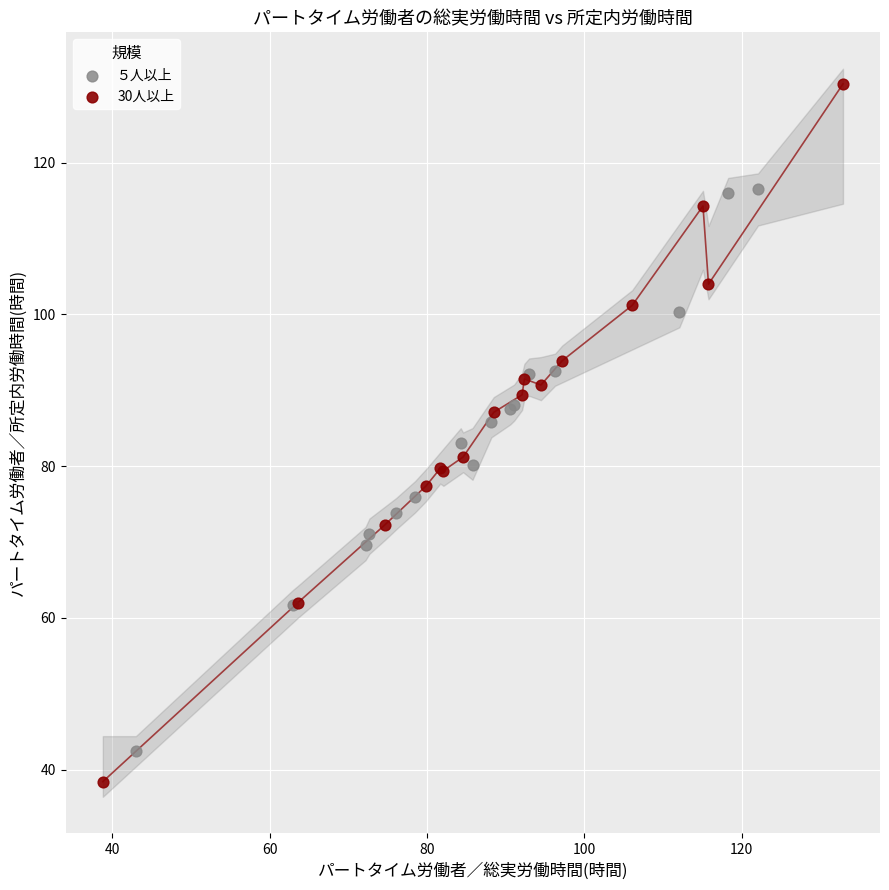

Which series reaches the minimum Y coordinate?

30人以上